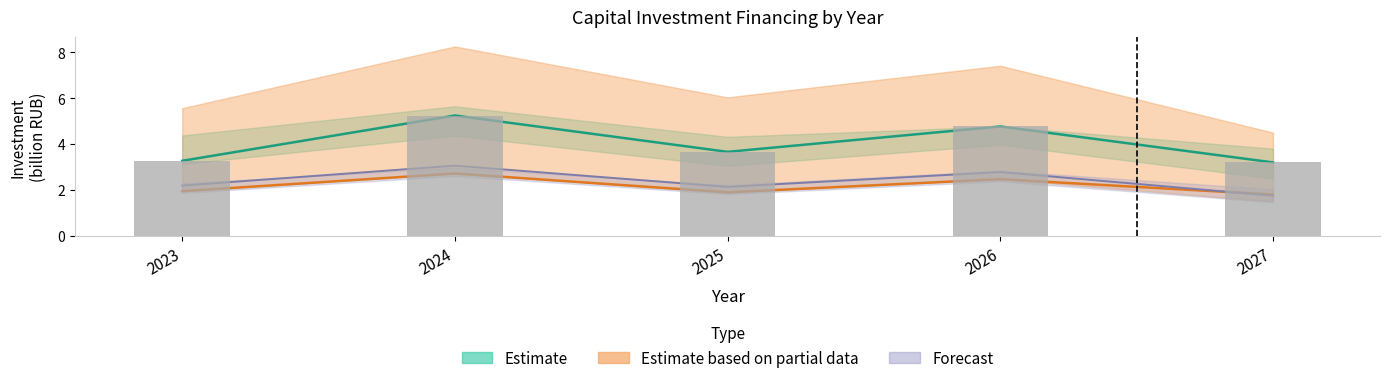

List the labels in order of value, largest first.

2024, 2026, 2025, 2023, 2027